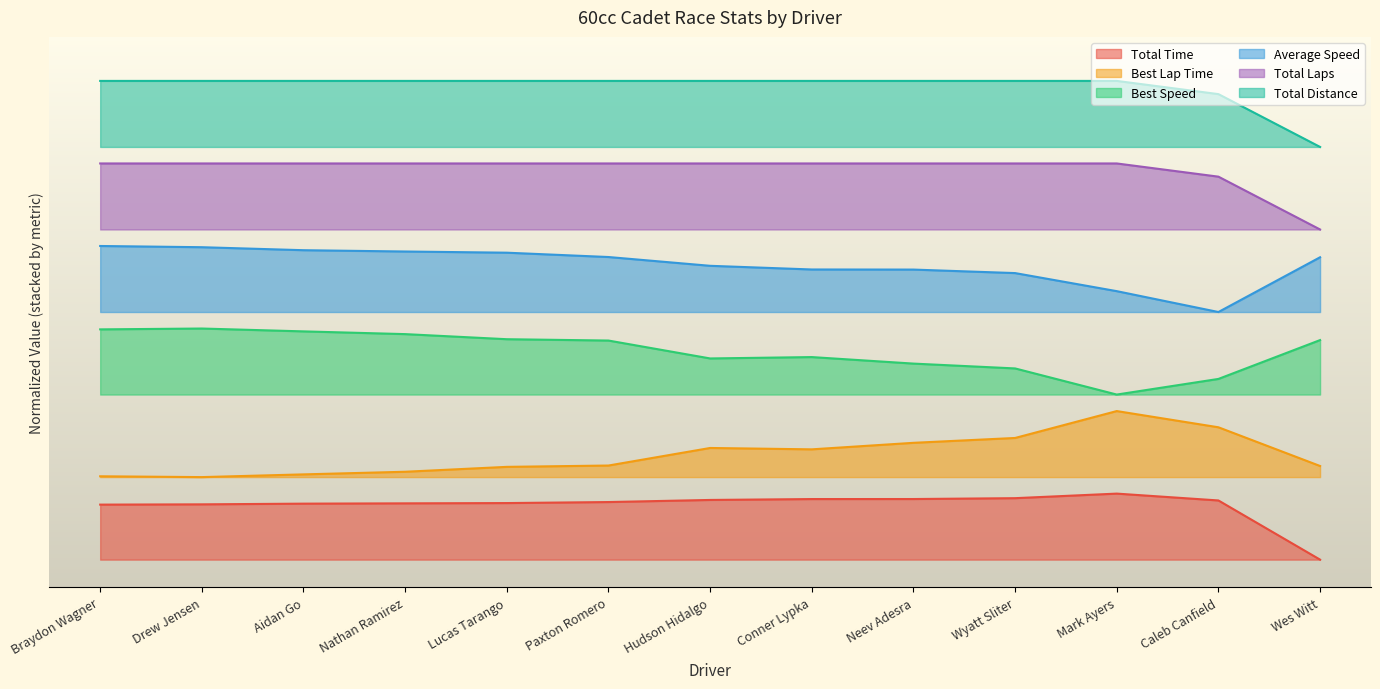

At which label is Total Laps closest to 81?

Caleb Canfield